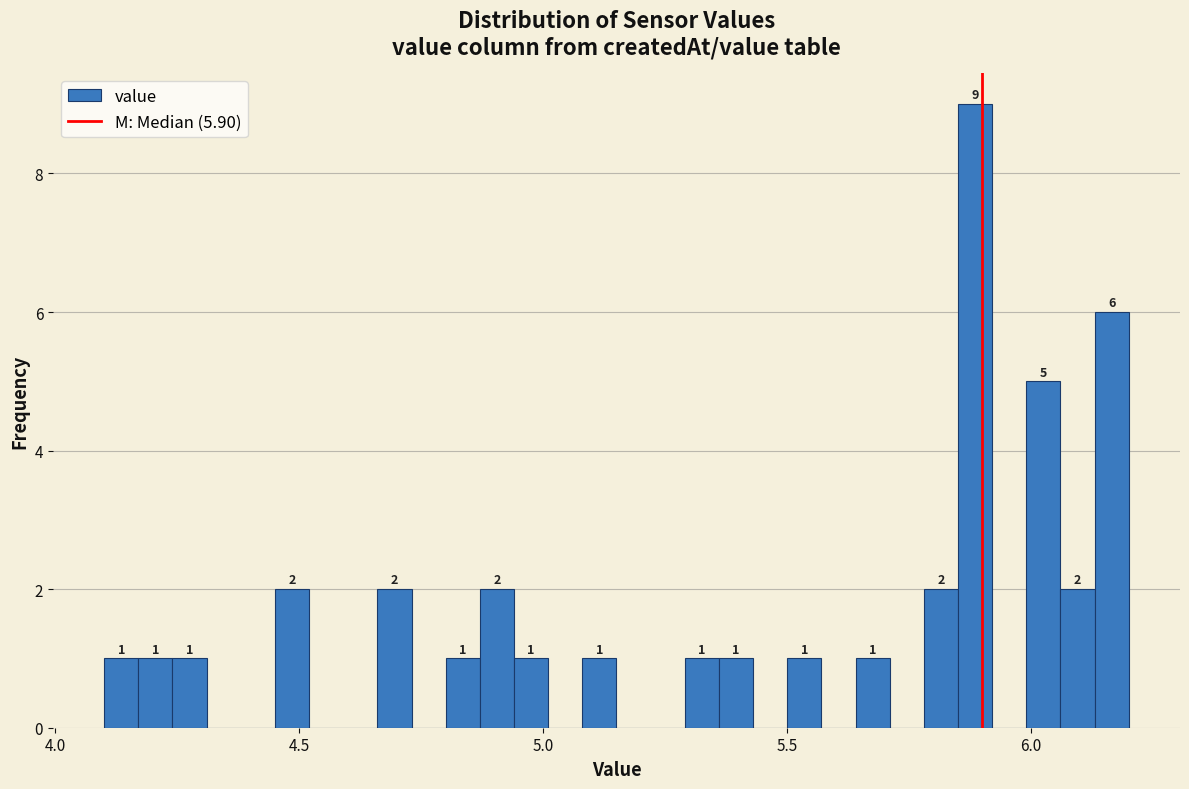

Around what value on the x-axis is the tallest bar? Give the approximate position of its centre, as read against the axis.

5.90